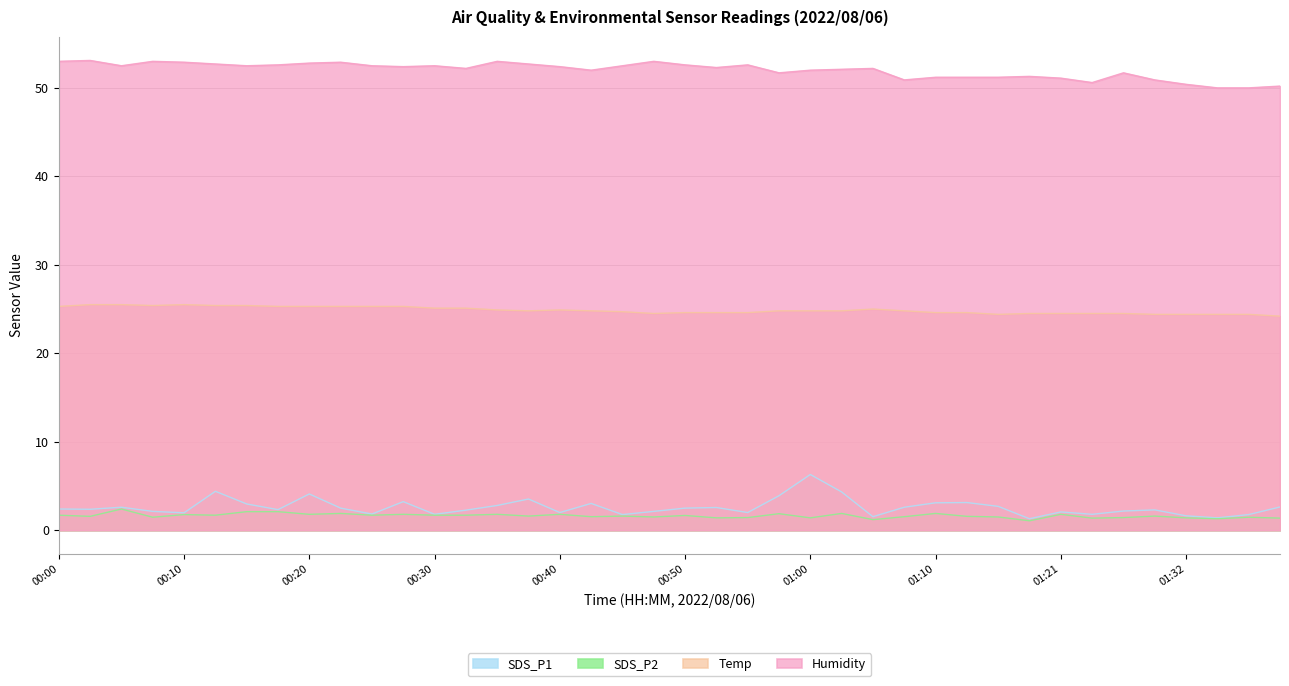

What is the minimum value for Temp?

24.2